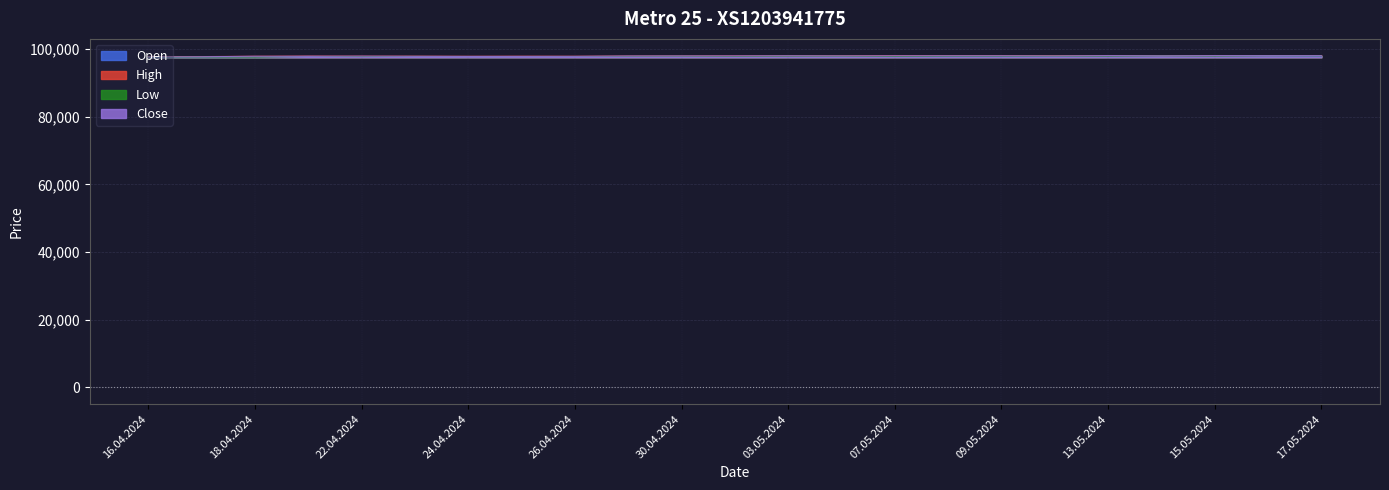

Which label corresponds to the largest value in the chart?

17.05.2024